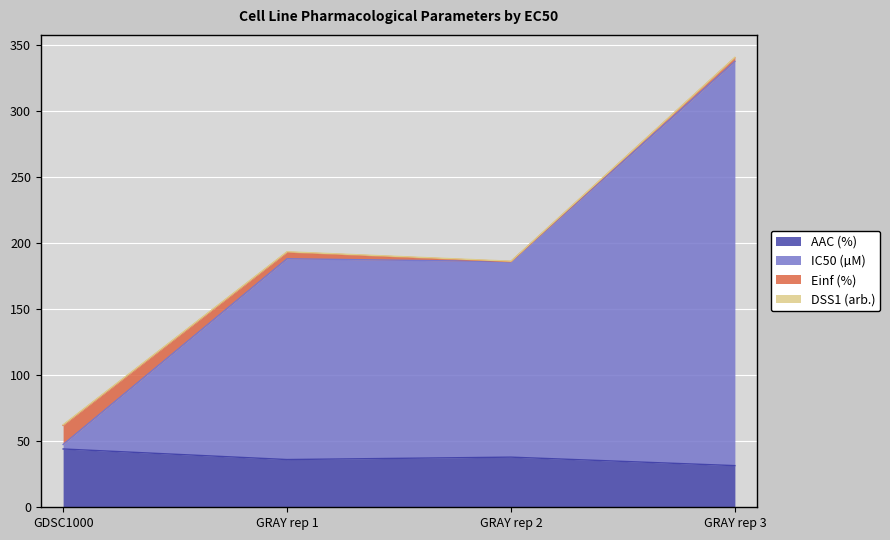

True or false: AAC (%) and IC50 (µM) intersect in this chart.

False